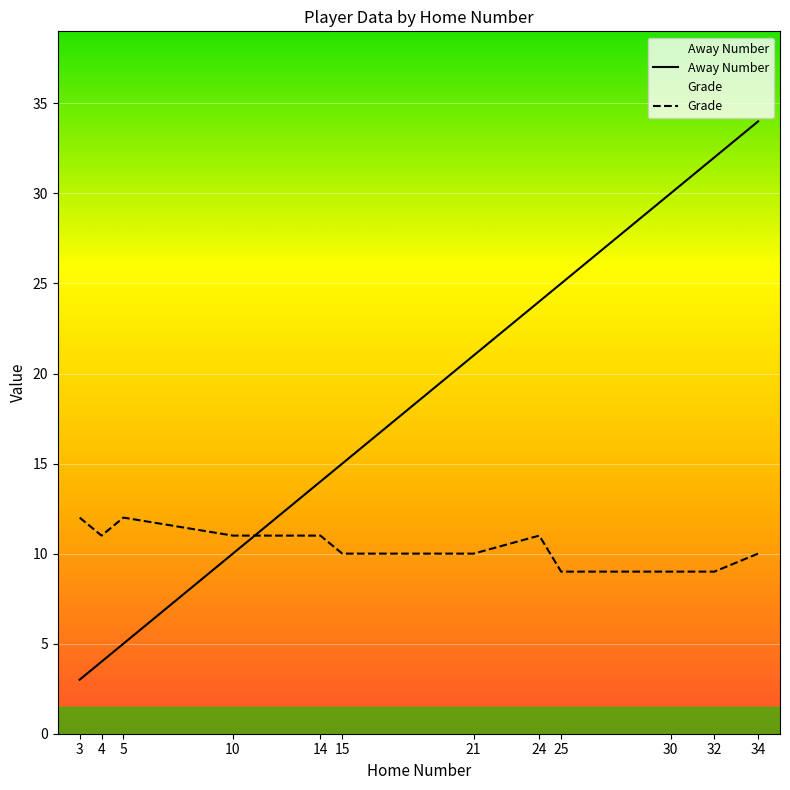

Which category has the lowest value in the Away Number series?

3